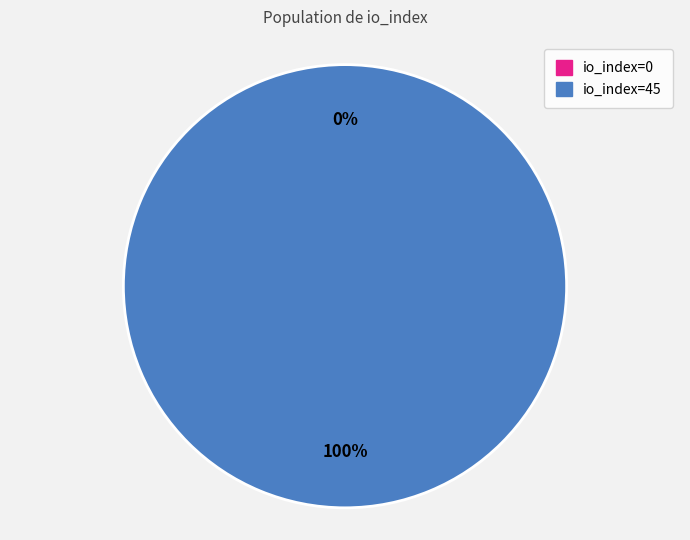

Combined, do io_index=45 and io_index=0 account for over 50%?

Yes